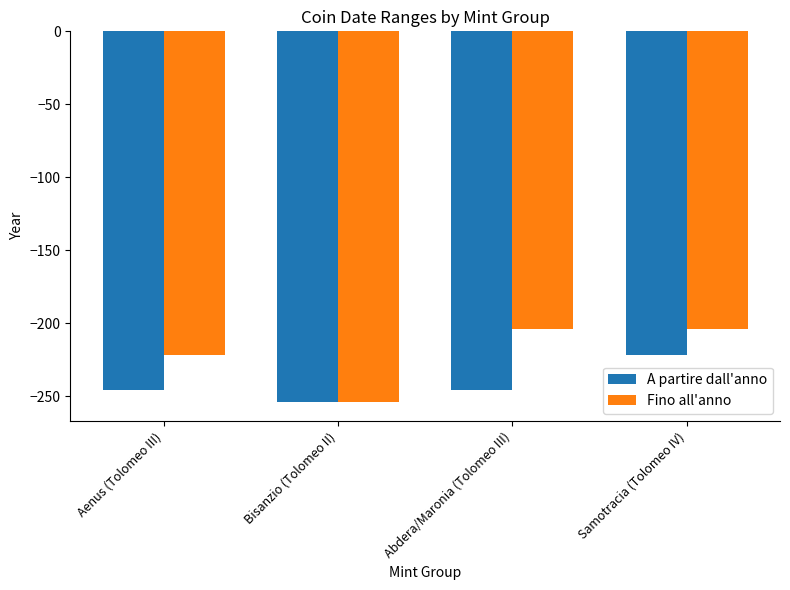

What position from the right is Abdera/Maronia (Tolomeo III)?

2